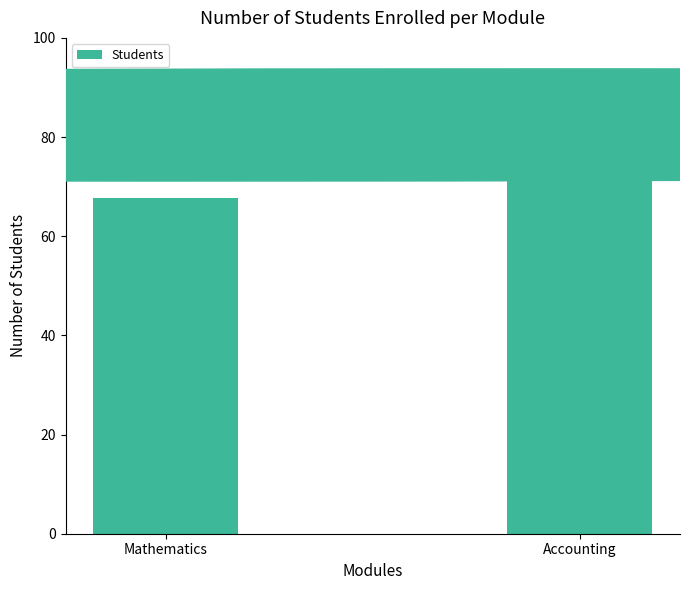

What is the sum of the values at Mathematics and Accounting?

142.7